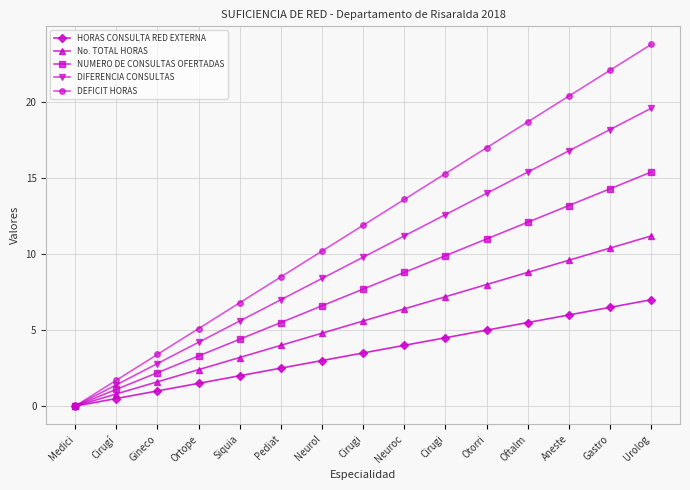

How many lines are shown in the chart?

5